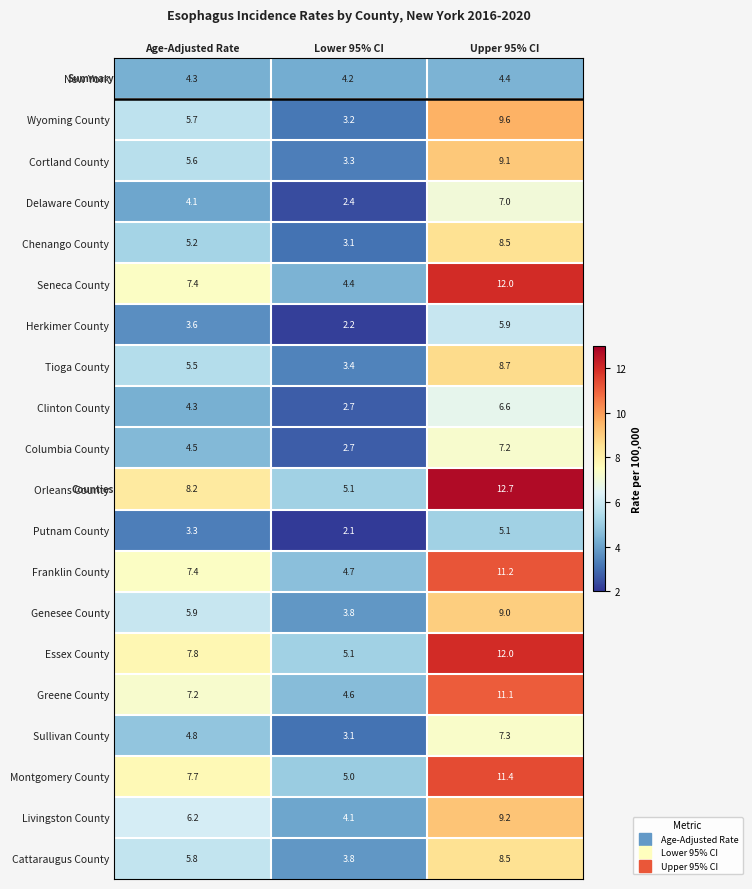

What is the minimum value for Livingston County?

4.1